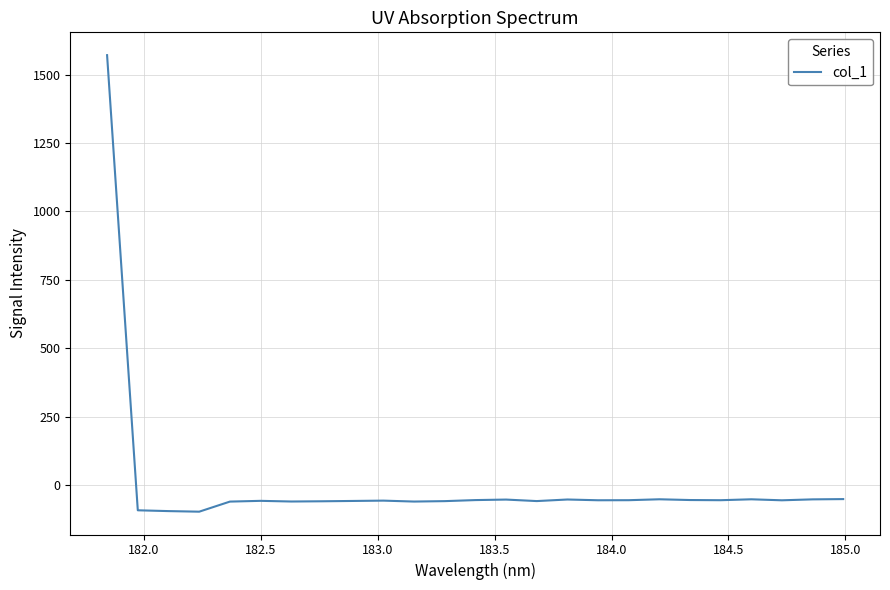

What is the greatest value displayed?

1571.4